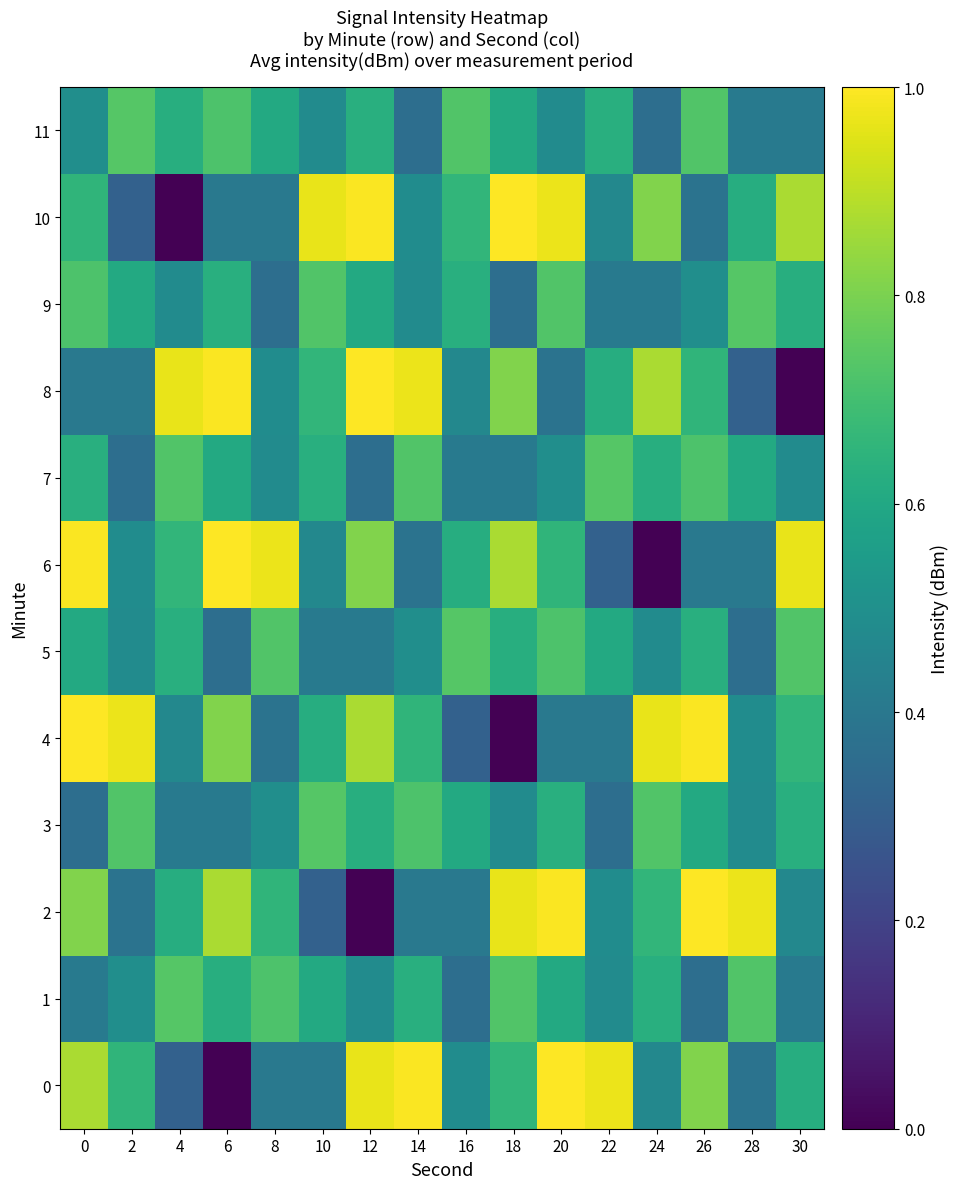

True or false: 11 has a value of 0.6 at 18.

True